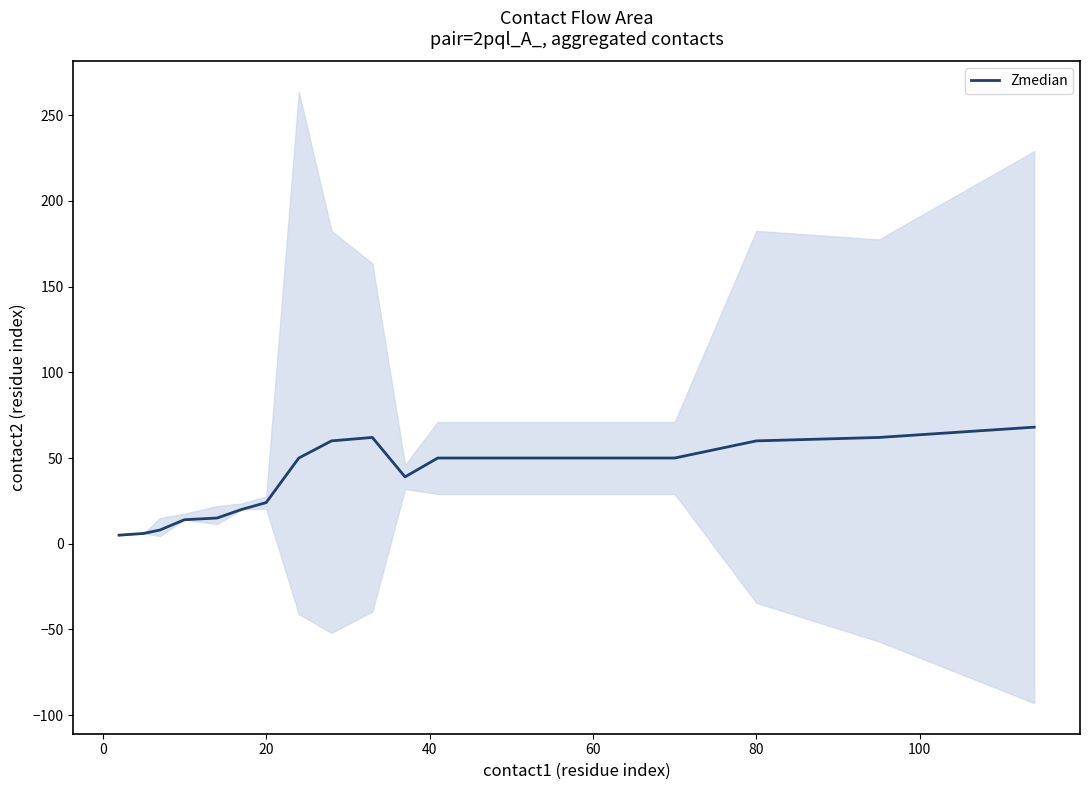

True or false: Zmedian has a value of 60 at 80.

True